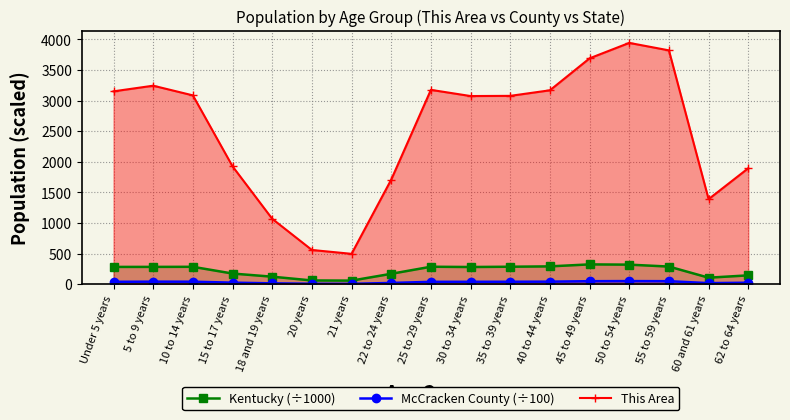

What are all the series names shown in the legend?

Kentucky (÷1000), McCracken County (÷100), This Area